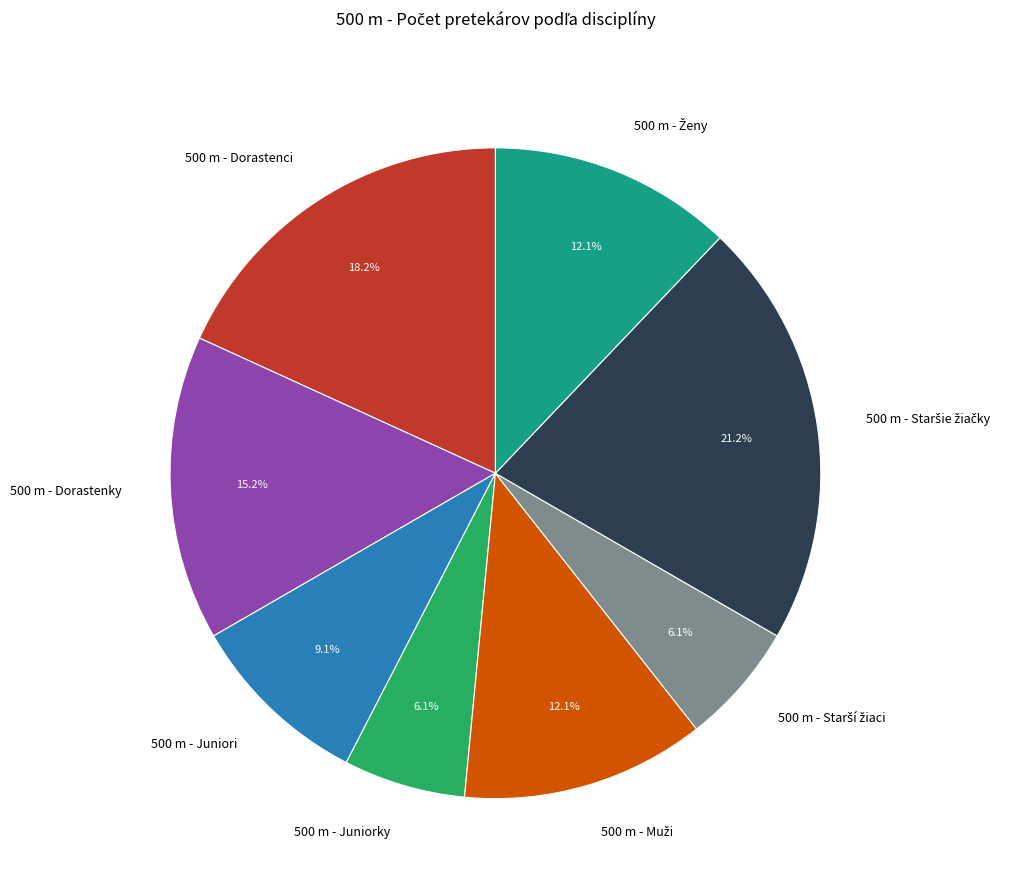

How many segments does this pie chart have?

8